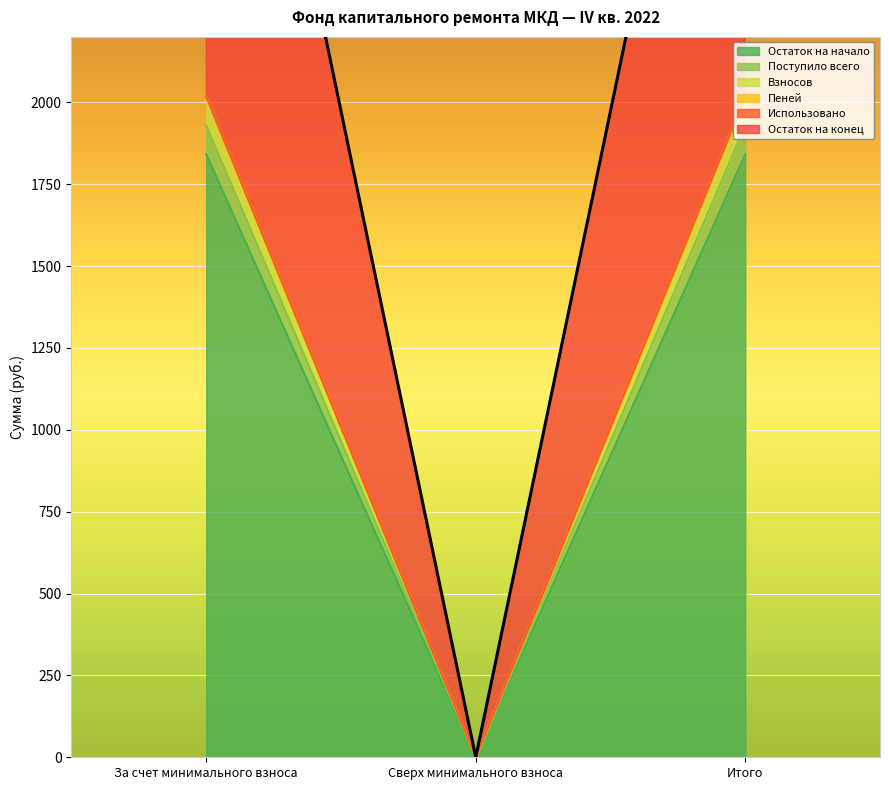

Does the chart display data point markers on the line(s)?

No